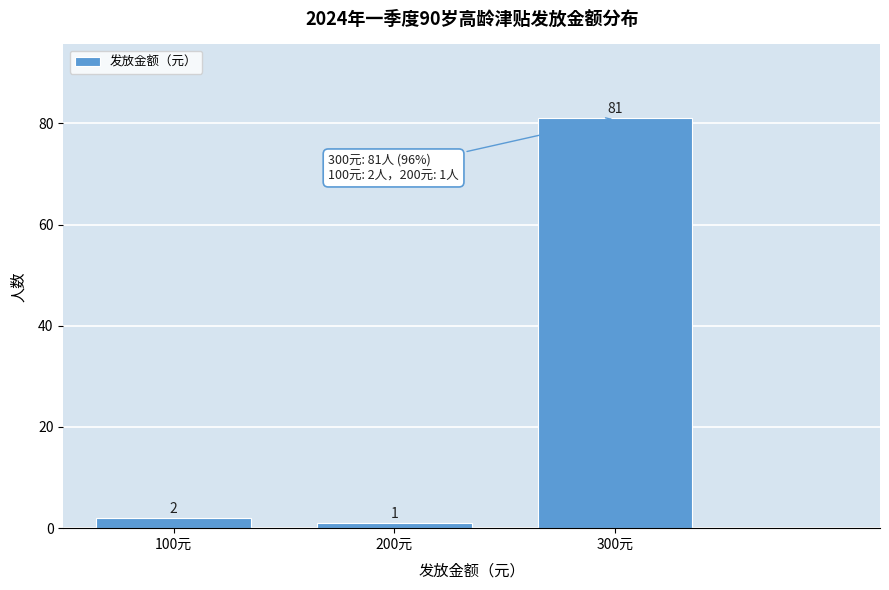

Reading left to right, transcribe this chart: for each bar, give the range it covers on the x-axis and its height.

50 to 150: 2
150 to 250: 1
250 to 350: 81